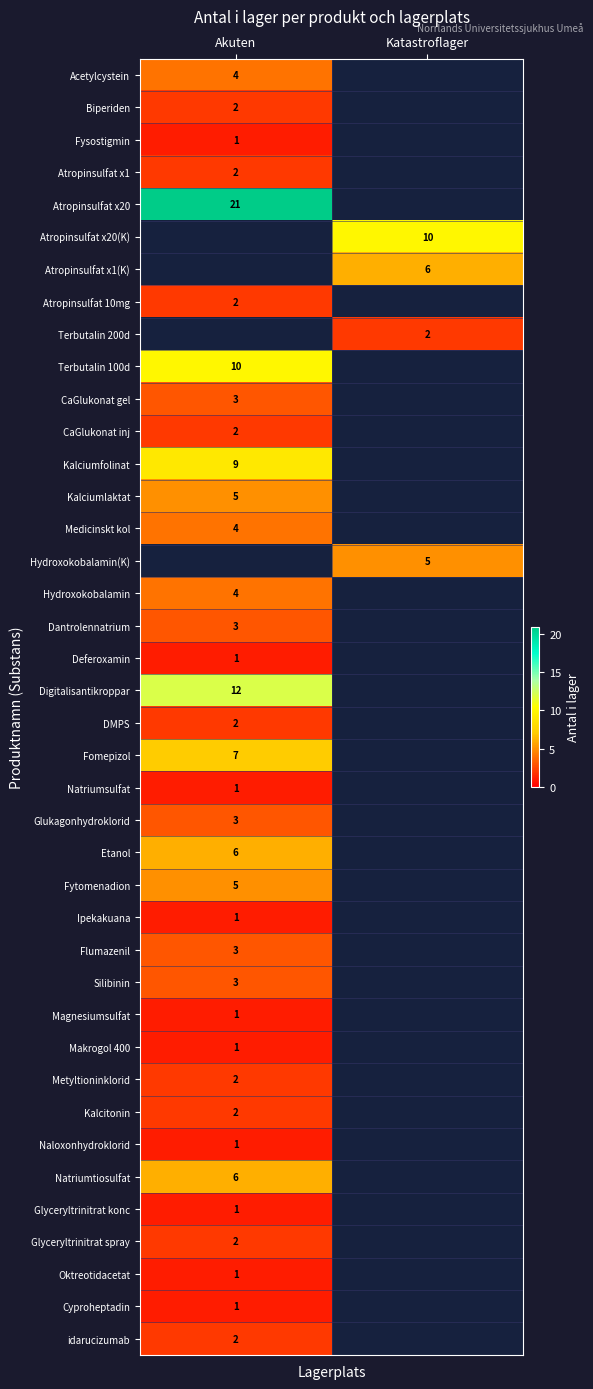

The value of Atropinsulfat x20(K) at Katastroflager is 10. True or false?

True